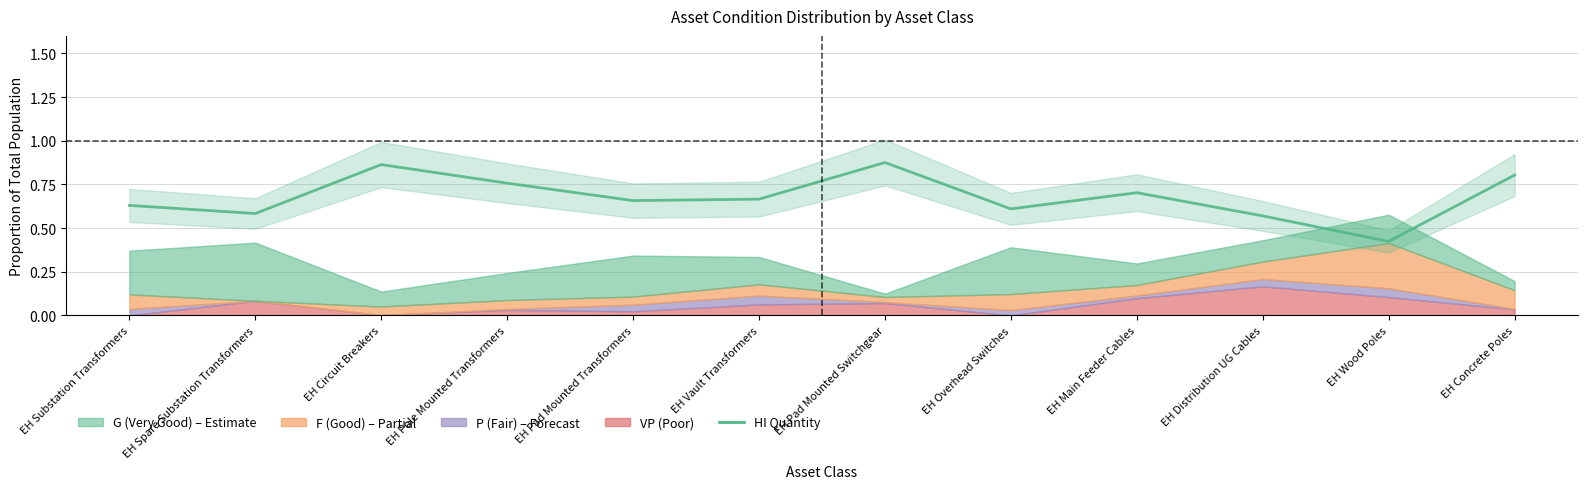

What is the sum of all values?

8.1